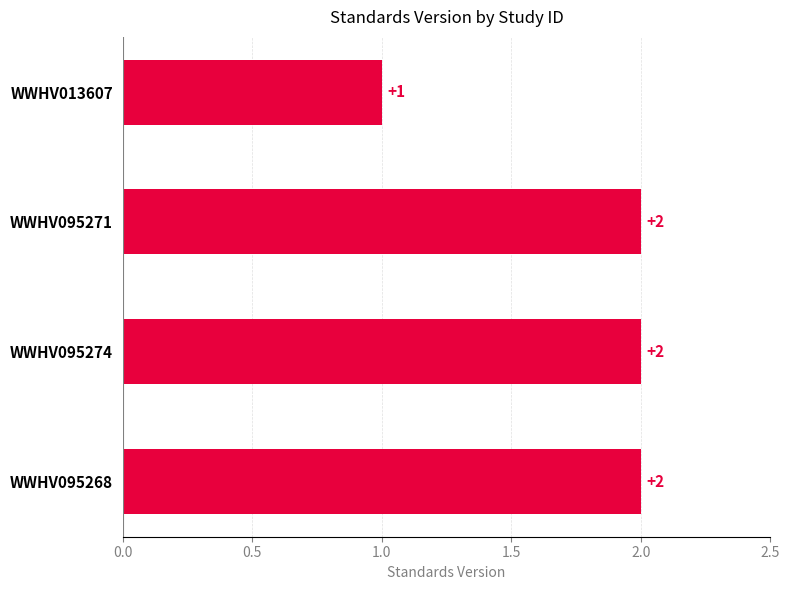

What is the greatest value displayed?

2